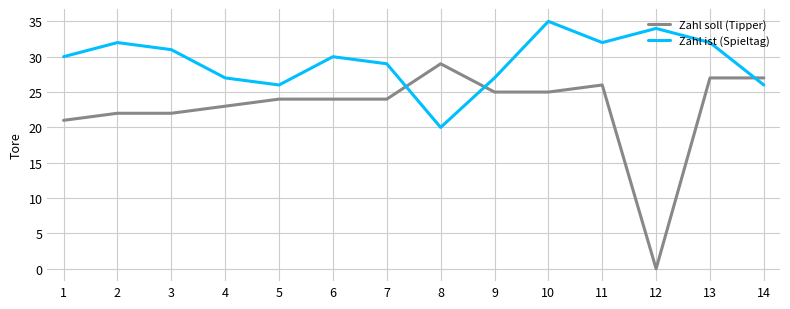

What is the difference between the highest and lowest values at 7?

5